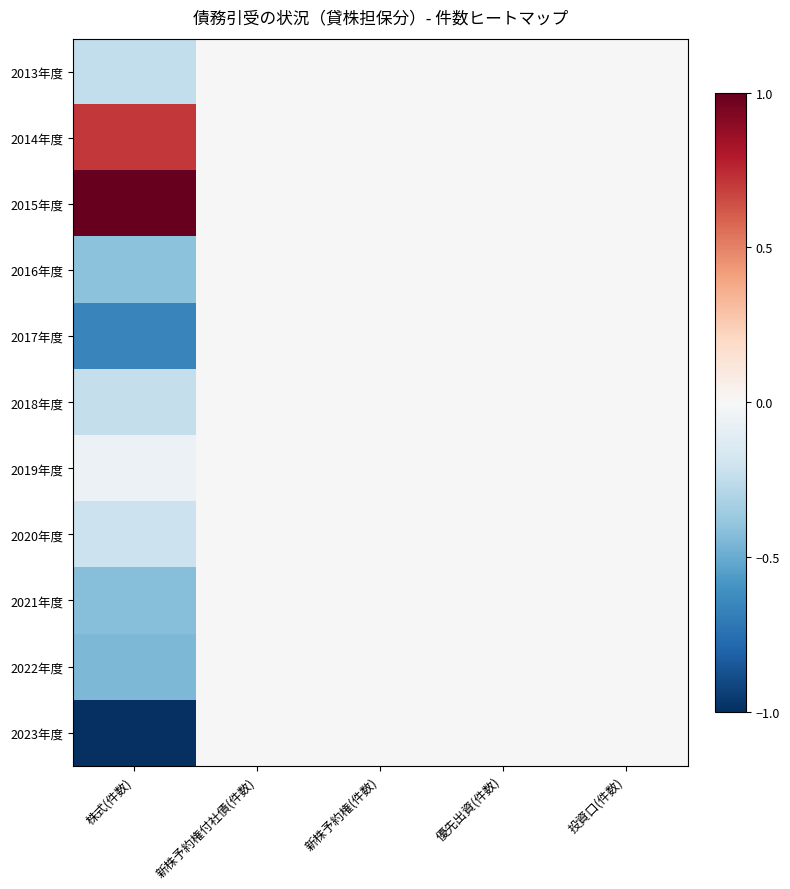

List the series in order of their peak value, highest first.

2015年度, 2014年度, 2013年度, 2016年度, 2017年度, 2018年度, 2019年度, 2020年度, 2021年度, 2022年度, 2023年度